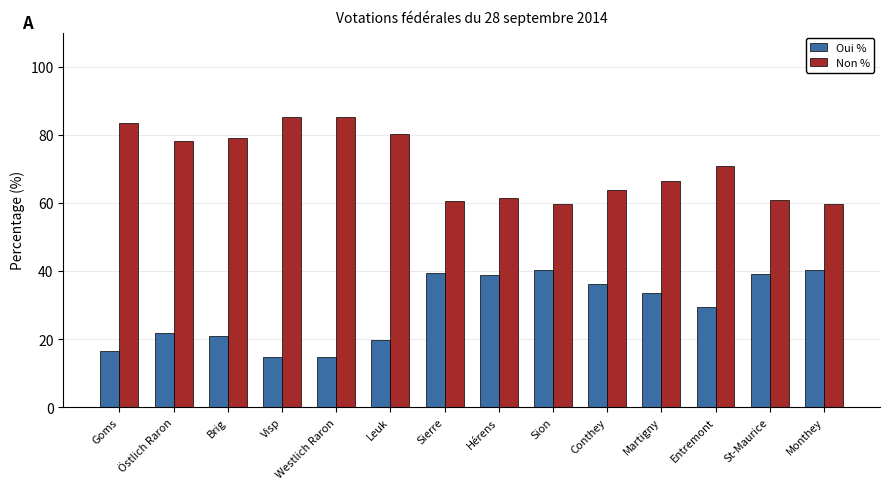

How many bars are there in total?

28